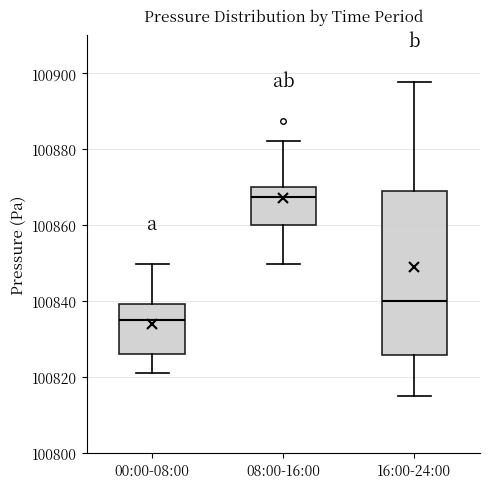

Comparing the boxes themselves (not the whiskers), which one is the tallest?

16:00-24:00